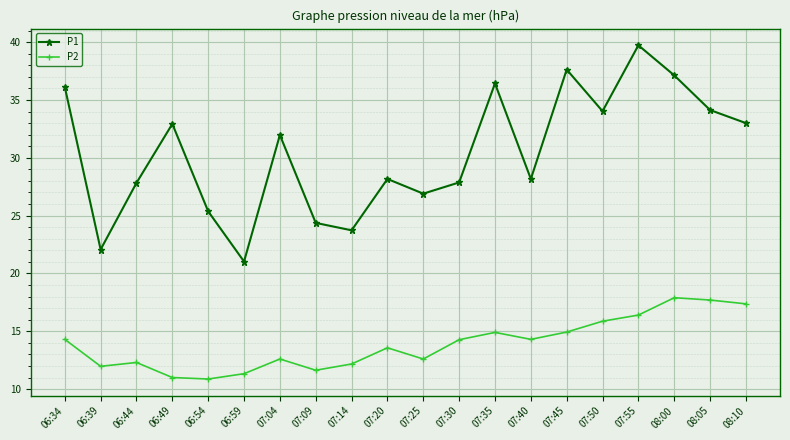

What are all the series names shown in the legend?

P1, P2